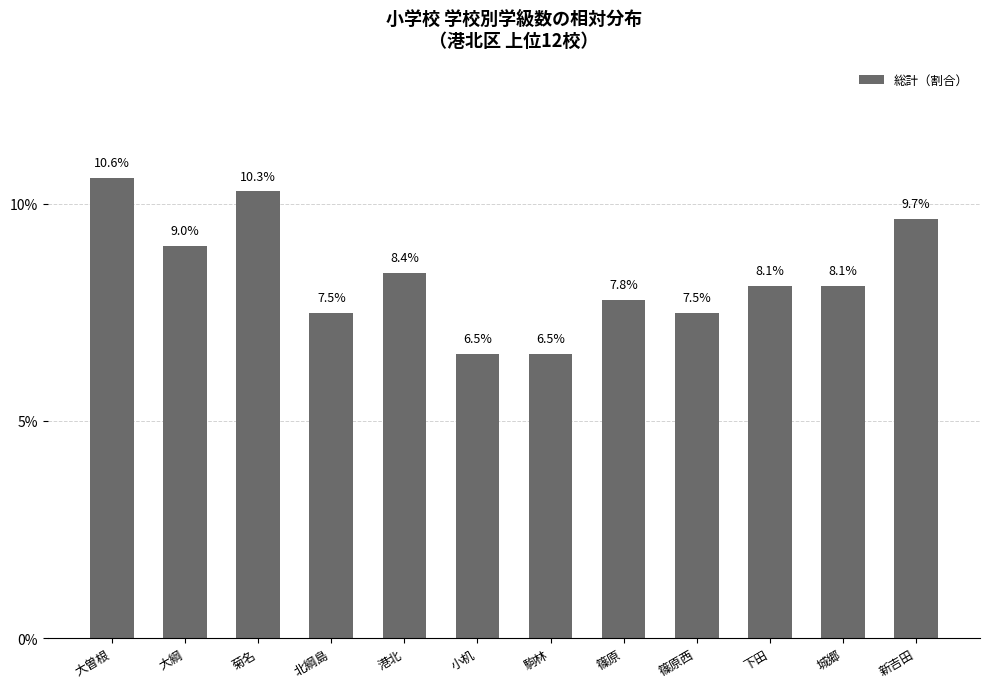

How many values are between 0 and 1?

12